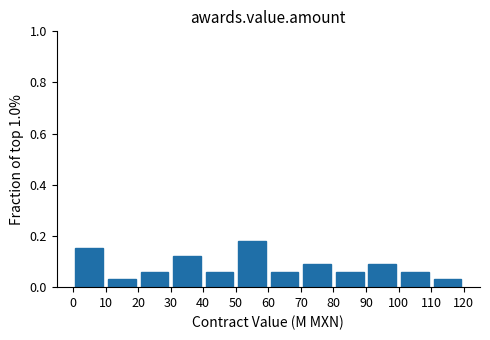

Reading left to right, list every bar in this chart as the range it spans on the x-axis followed by its height. The values are not printed on the chart, so give them approximately, as read against the axis.

0 to 10: 0.16
10 to 20: 0.04
20 to 30: 0.06
30 to 40: 0.12
40 to 50: 0.06
50 to 60: 0.18
60 to 70: 0.06
70 to 80: 0.10
80 to 90: 0.06
90 to 100: 0.10
100 to 110: 0.06
110 to 120: 0.04